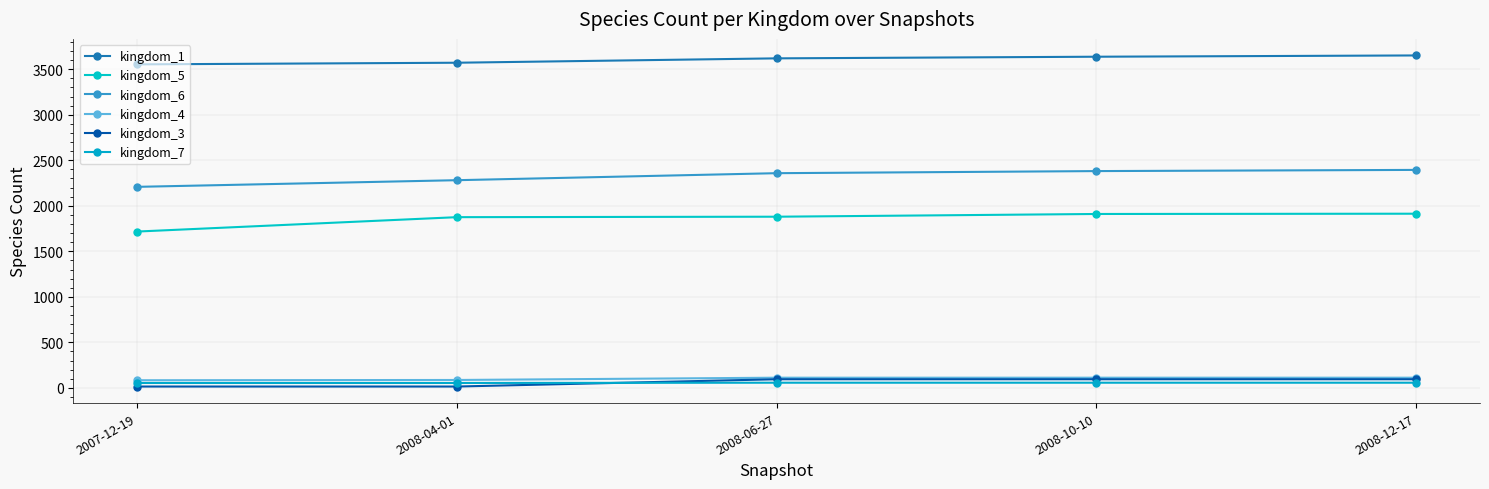

What is the difference between the second highest and minimum values in the kingdom_3 series?

80